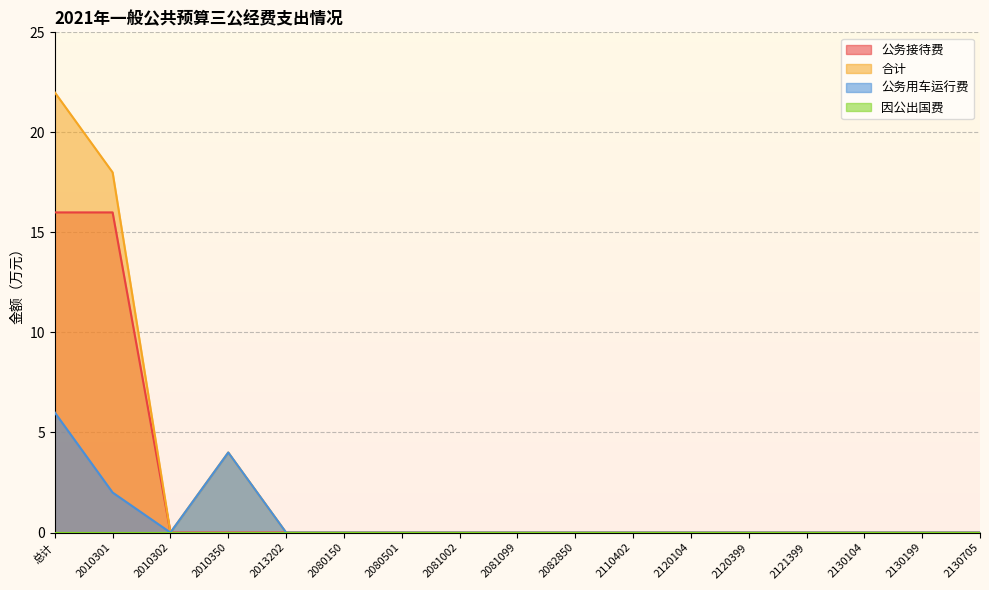

How many lines are shown in the chart?

4